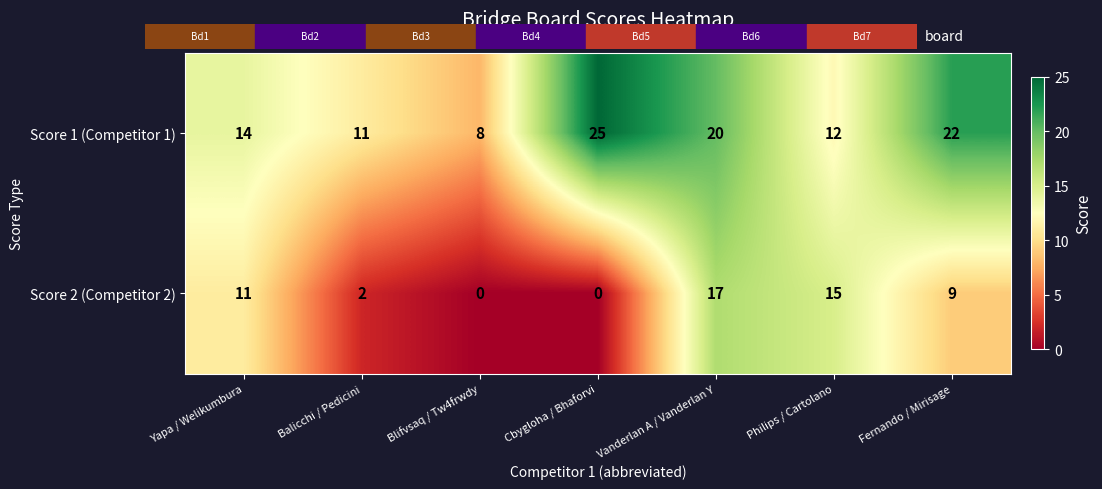

Is it true that Score 2 (Competitor 2) equals -10 at Blifvsaq / Tw4frwdy?

False